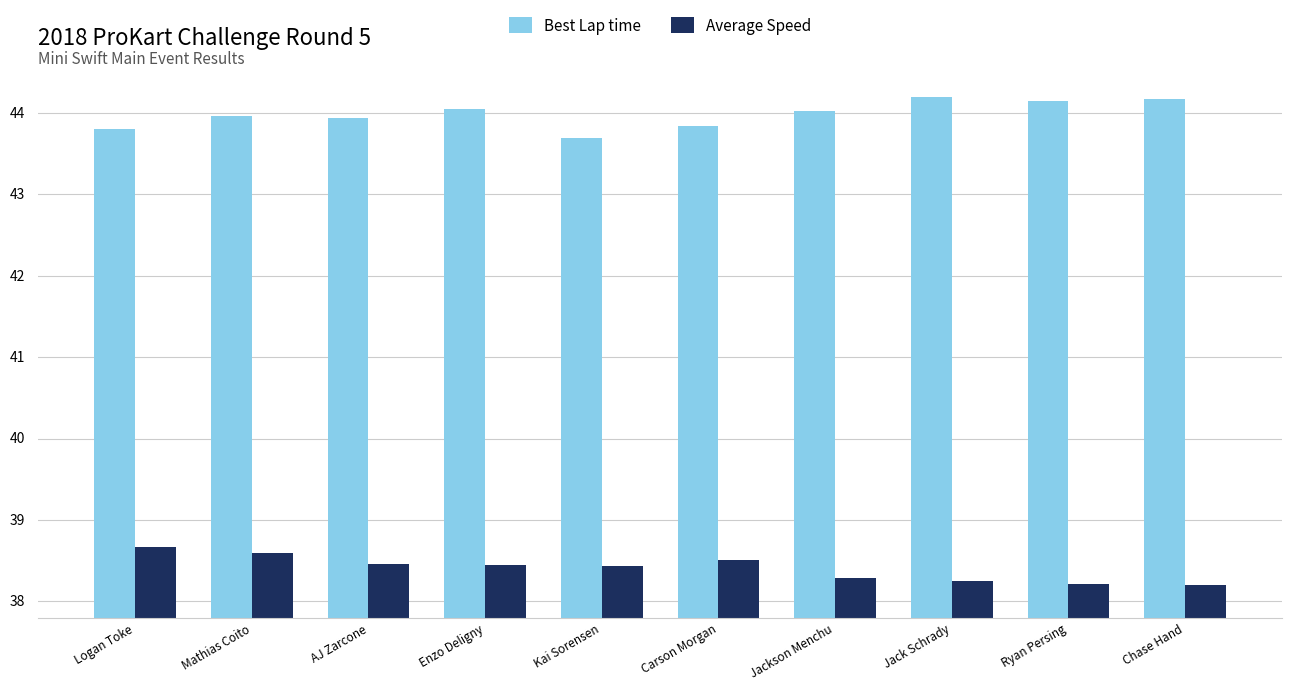

Reading left to right, transcribe all the data shown in this chart.

Best Lap time: 43.8	44.0	43.9	44.1	43.7	43.8	44.0	44.2	44.1	44.2
Average Speed: 38.7	38.6	38.5	38.4	38.4	38.5	38.3	38.2	38.2	38.2